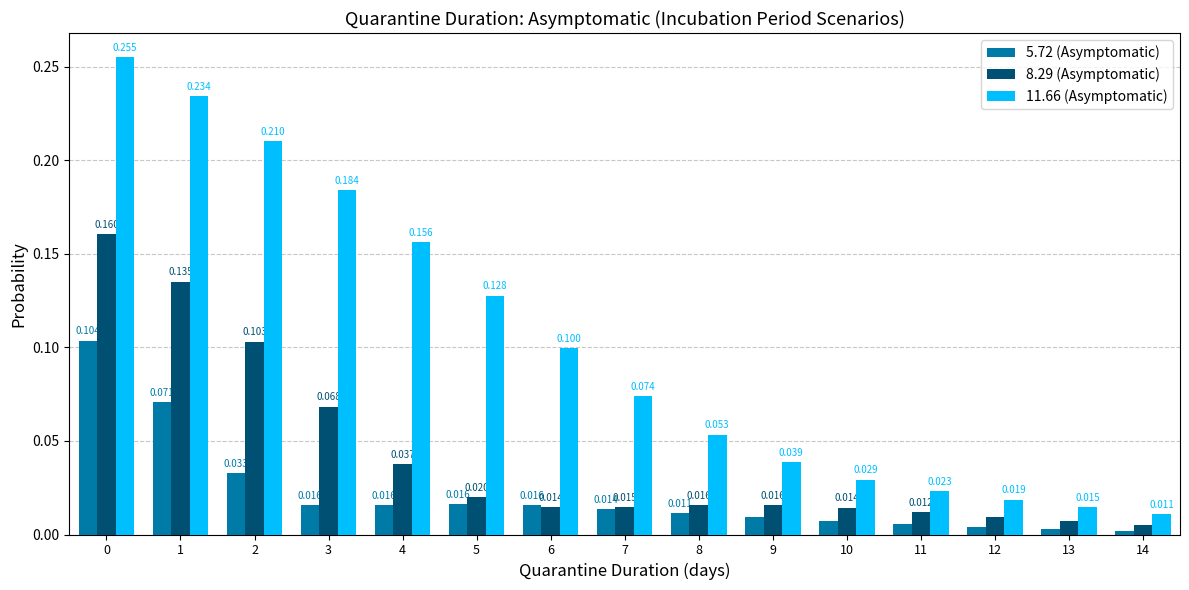

Which category has the lowest value in the 11.66 (Asymptomatic) series?

14